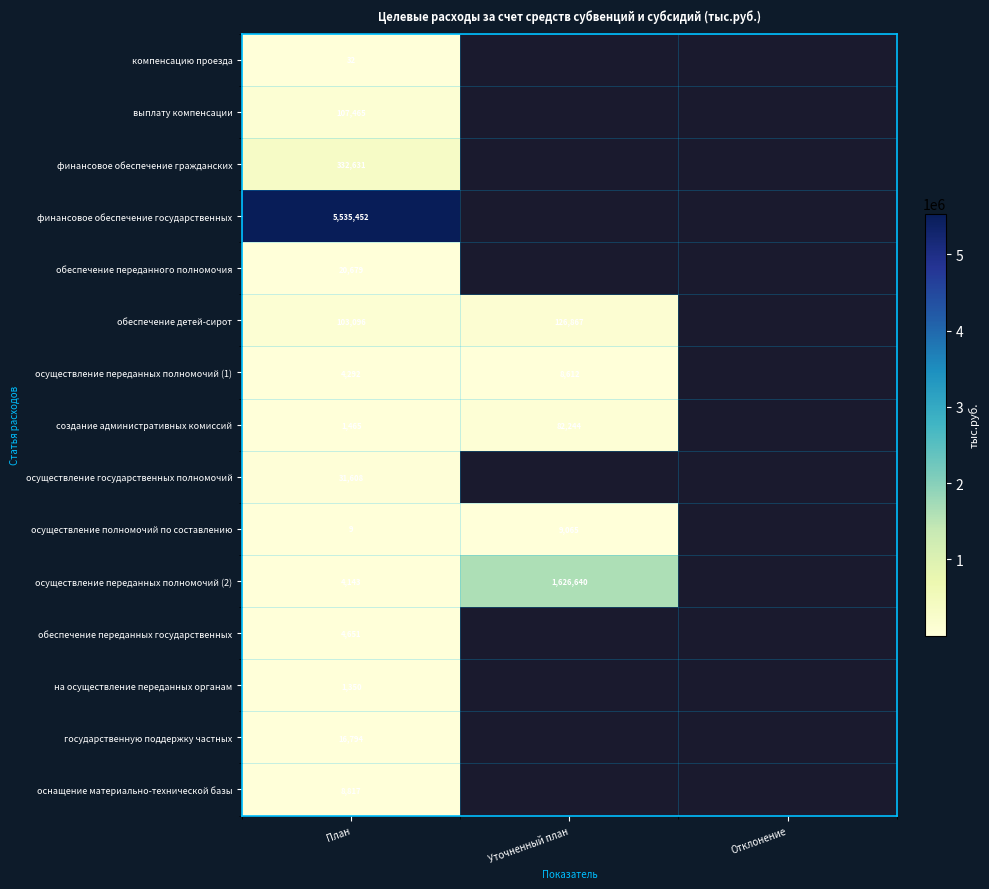

At which category is the sum across all series the highest?

План